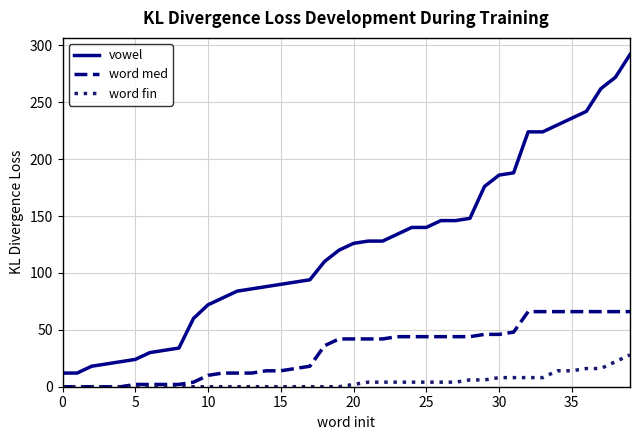

What is the lowest value of the vowel series?

12